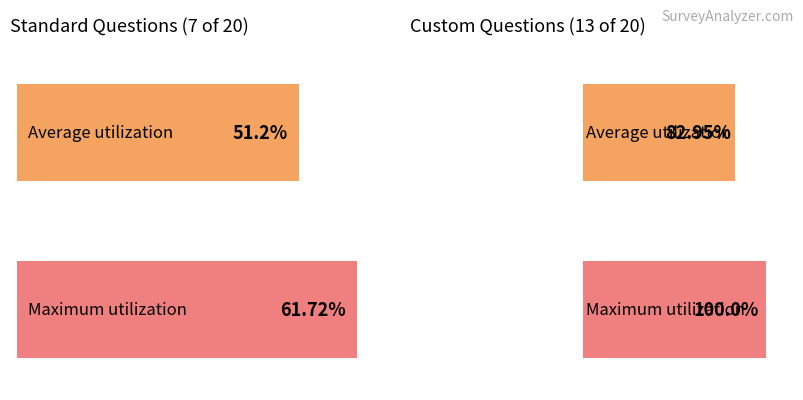

At which category is the sum across all series the highest?

Custom